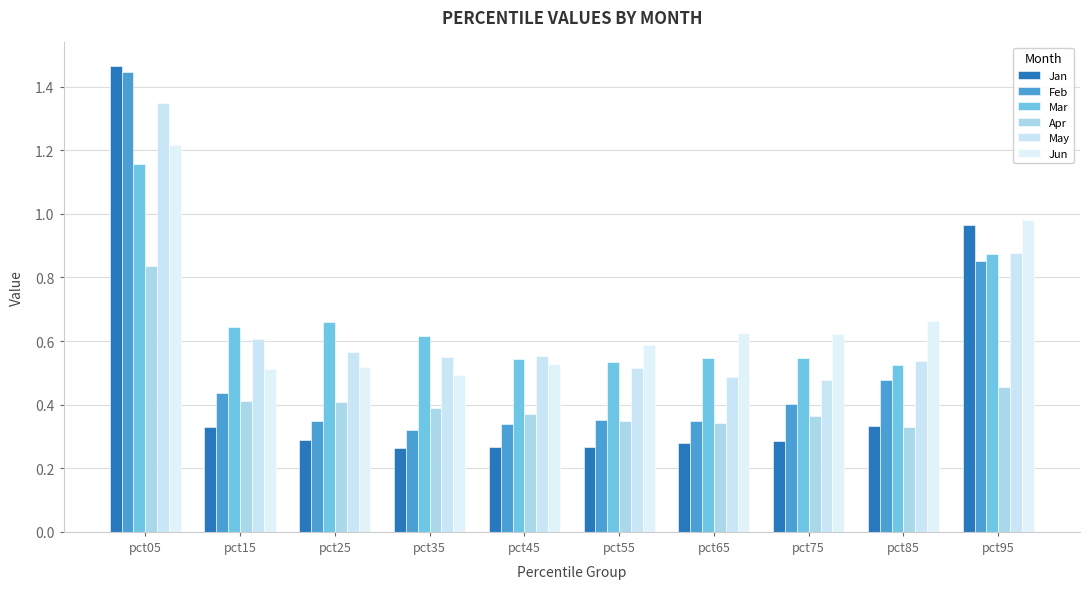

How many distinct data groups are displayed?

6